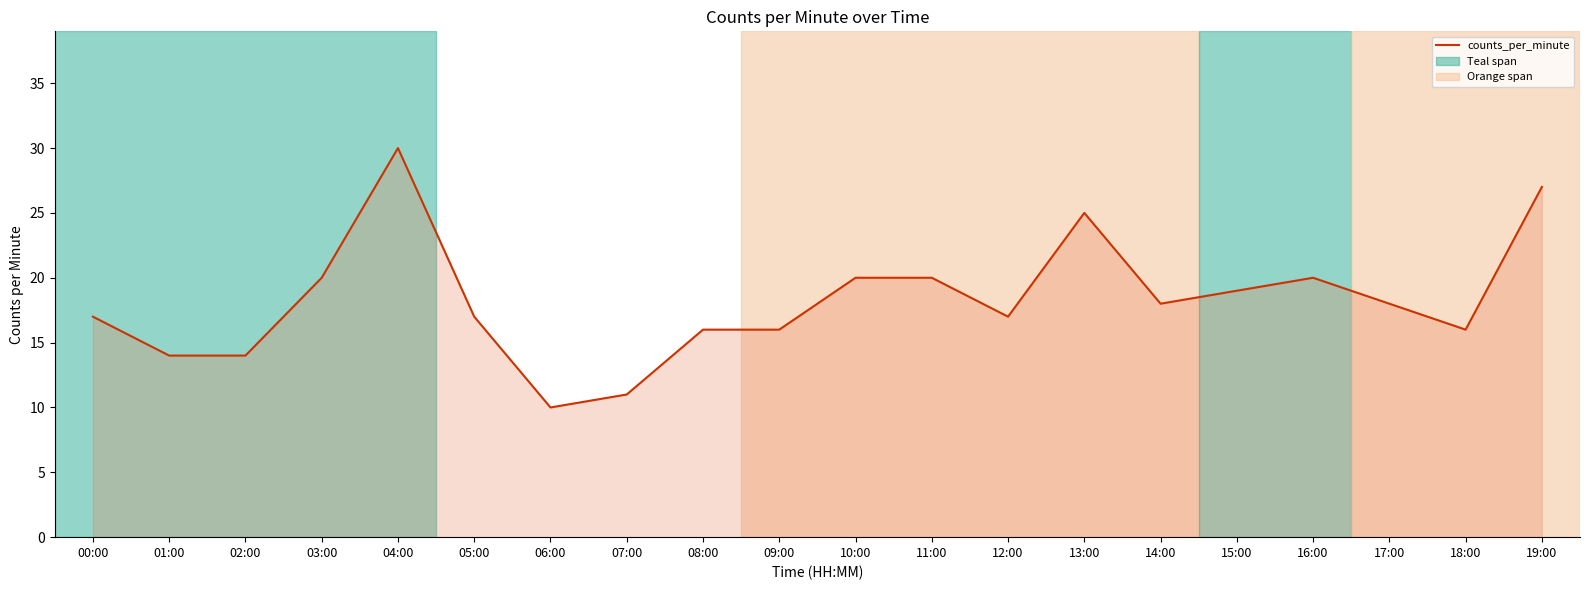

How many lines are shown in the chart?

1